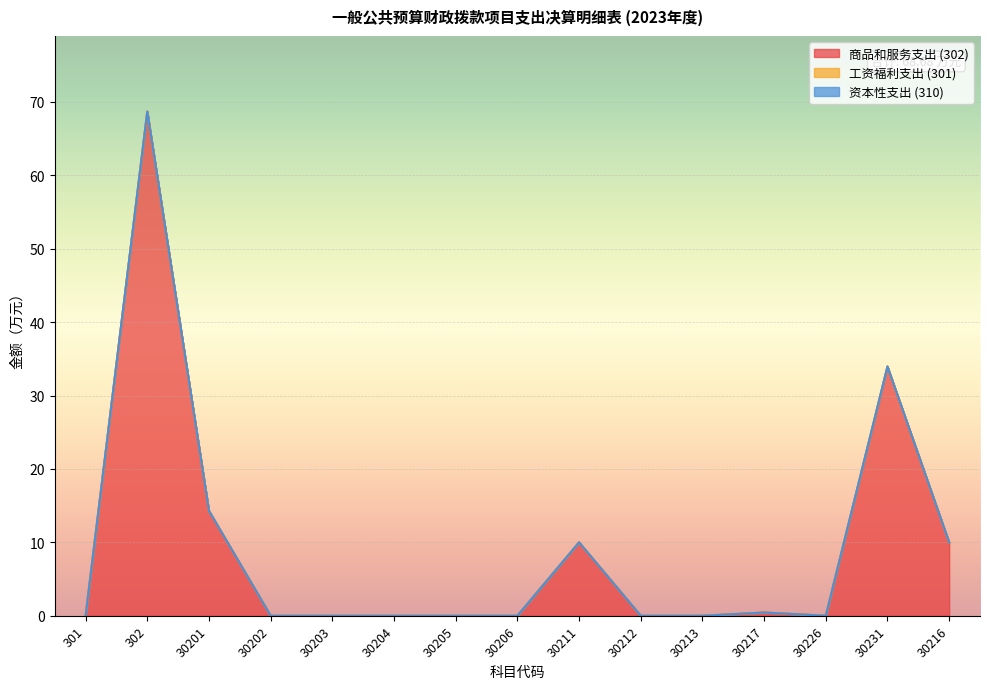

Rank the series at 30205 from lowest to highest value.

商品和服务支出 (302), 工资福利支出 (301), 资本性支出 (310)